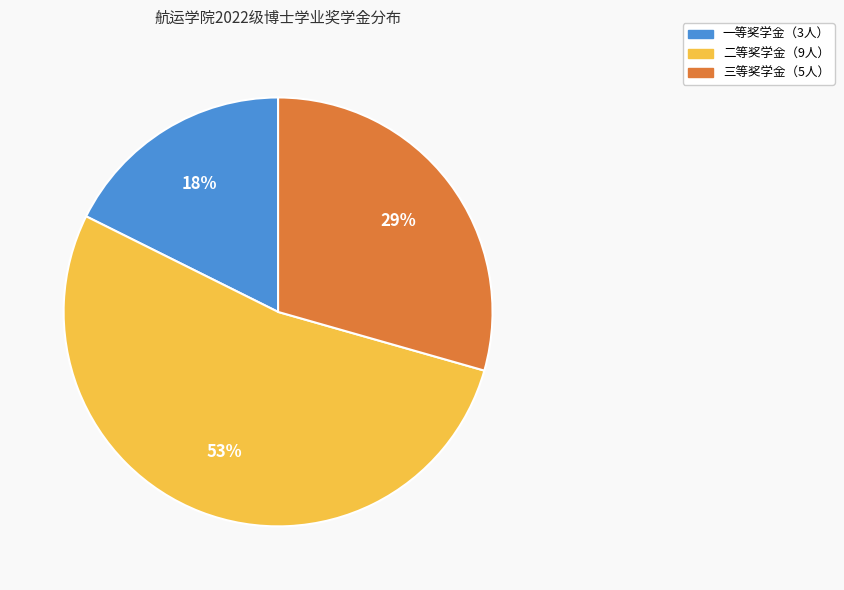

Does any single category account for the majority?

Yes